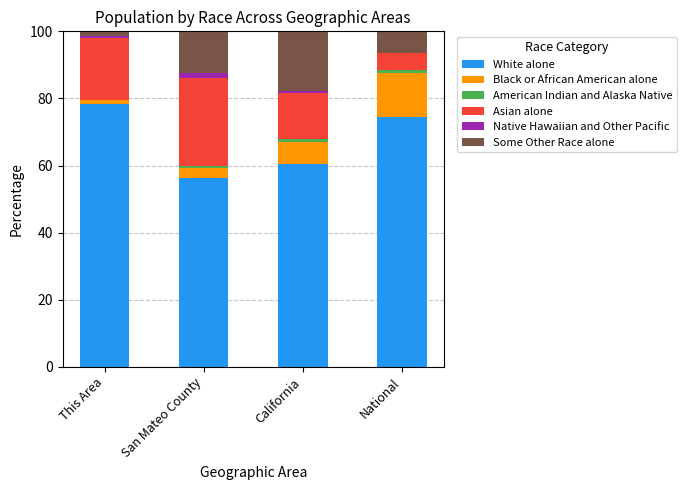

Which category has the highest value in the White alone series?

This Area